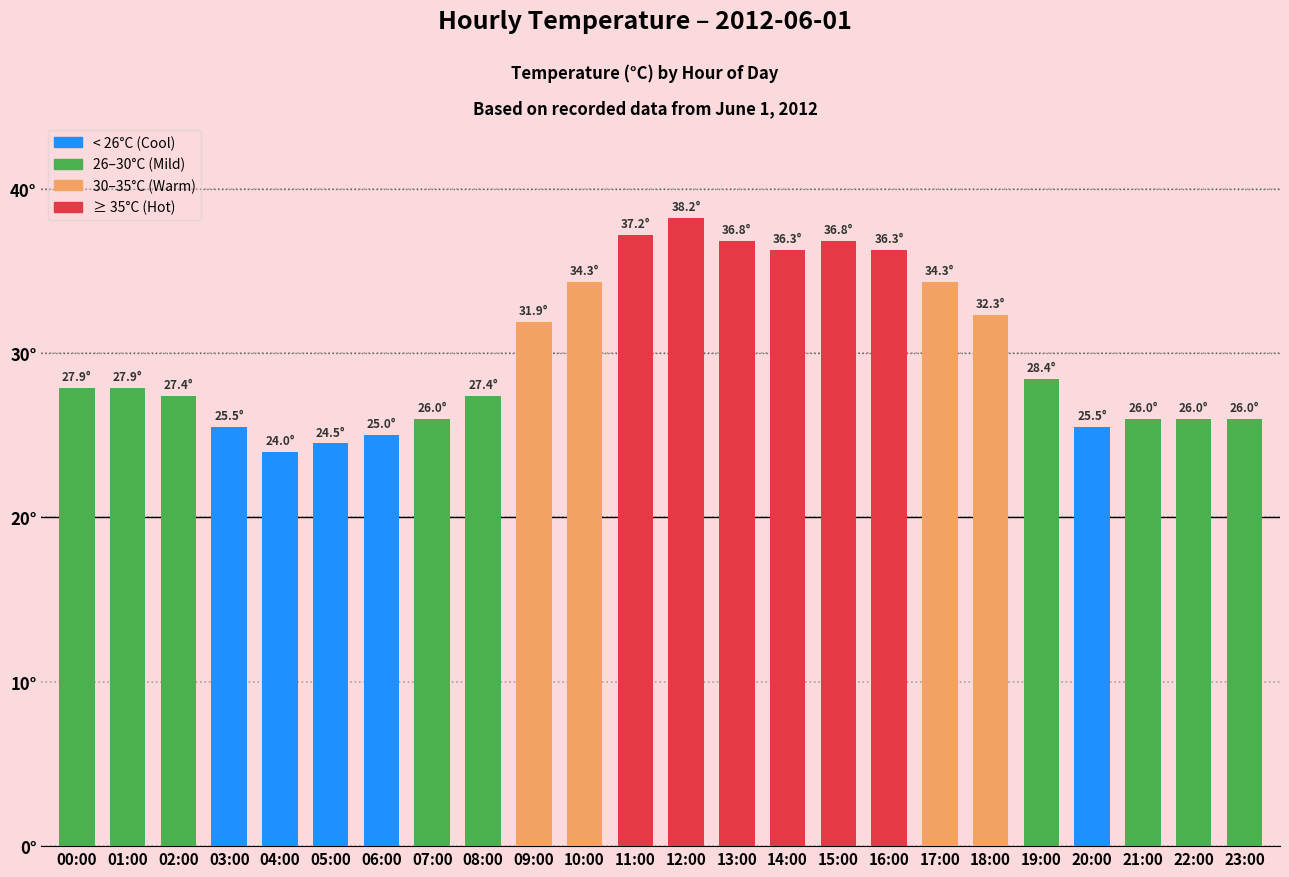

What is the label of the 13th bar from the right?

11:00